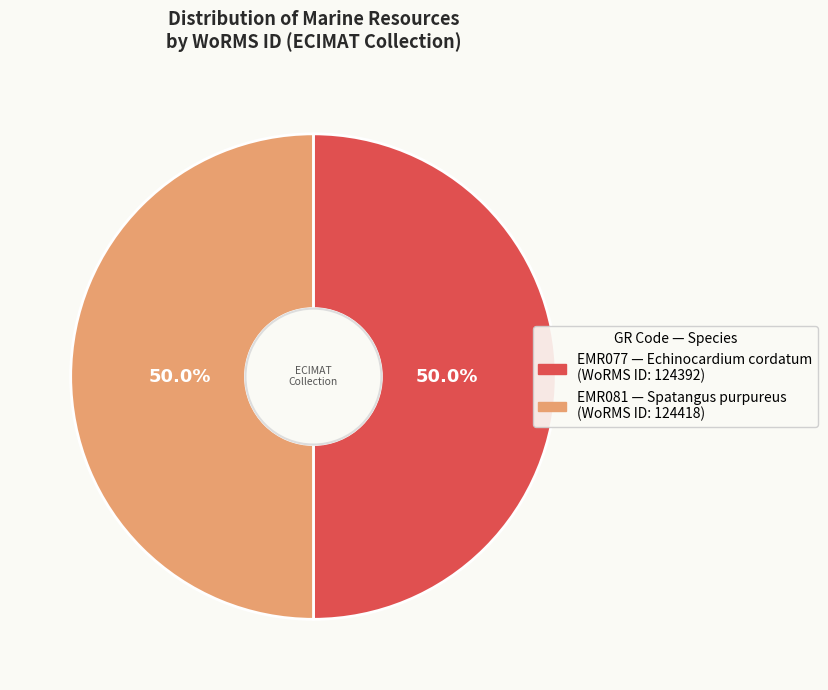

What is the ratio of the value at EMR077 to the value at EMR081?

1.0